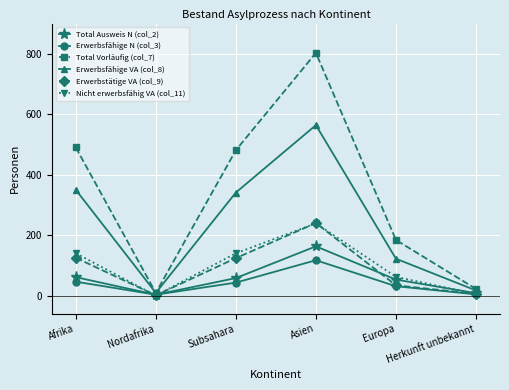

Read the Total Ausweis N (col_2) value at Herkunft unbekannt.

8